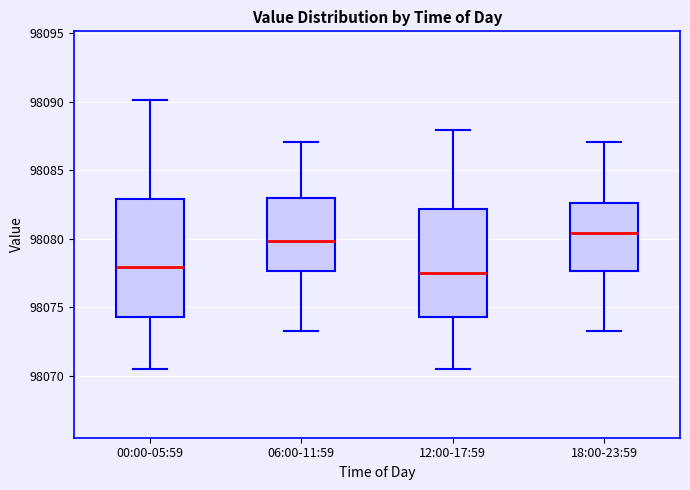

Which box has the highest median line?

18:00-23:59